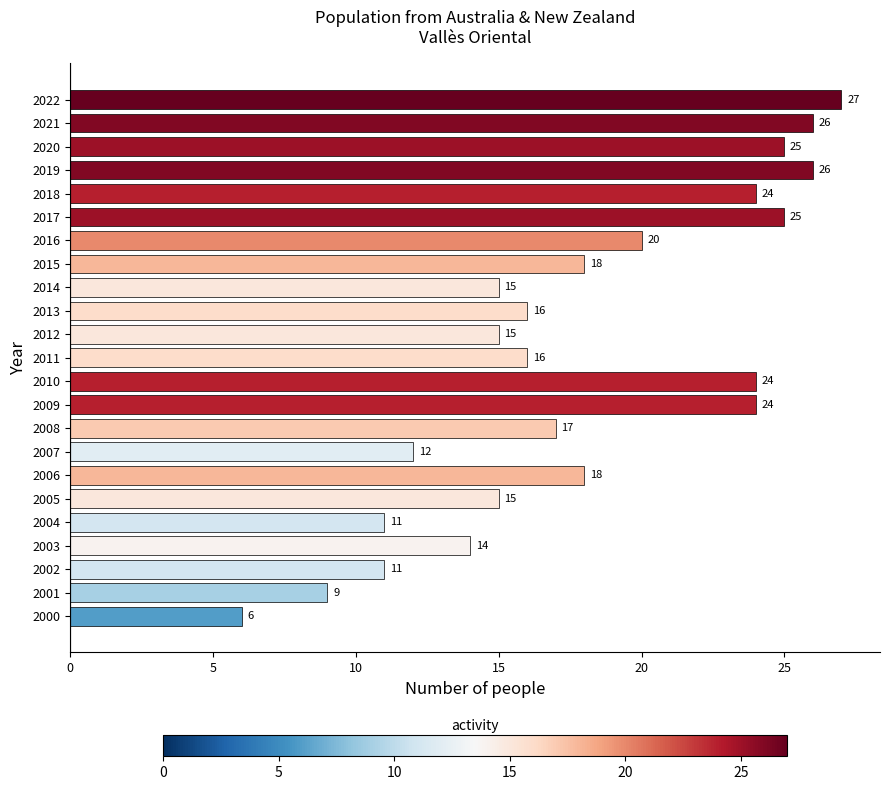

Does the chart contain stacked bars?

No